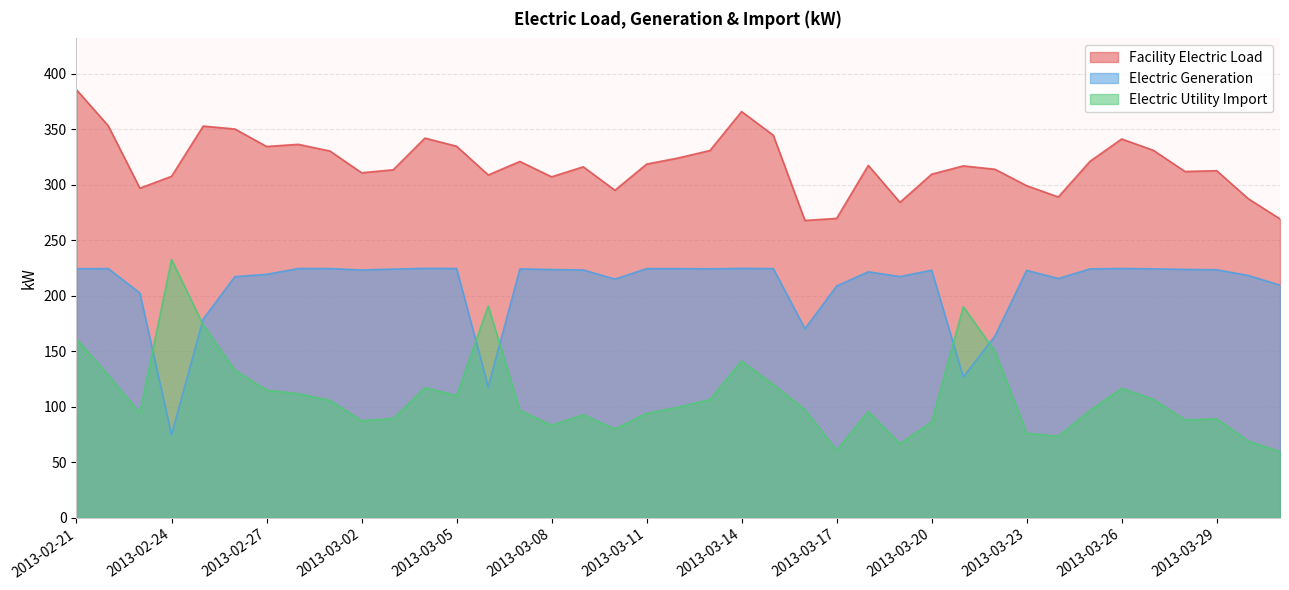

What is the difference between the maximum and minimum values in the Electric Utility Import series?

173.2